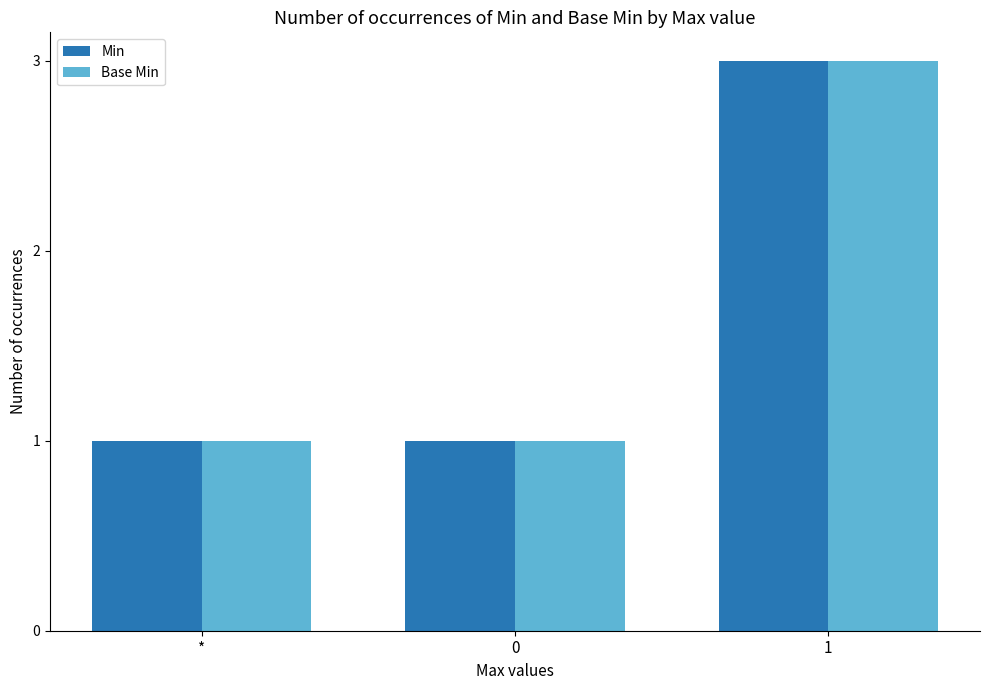

Reading right to left, extract all data points from this chart.

Min: 1=3	0=1	*=1
Base Min: 1=3	0=1	*=1